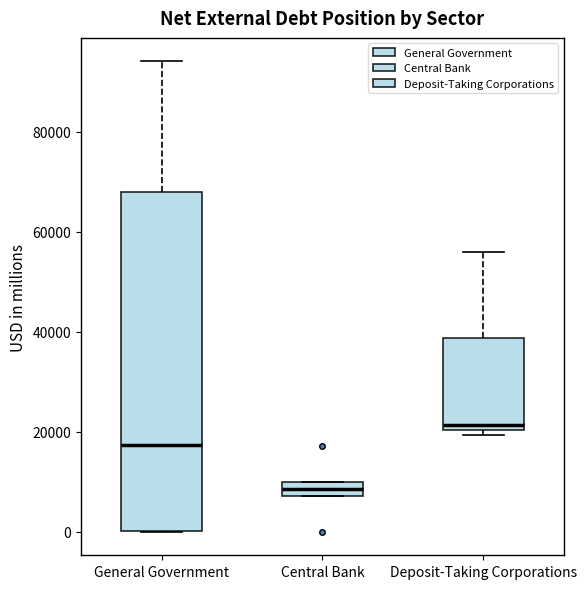

Where does the median line of the box for Deposit-Taking Corporations sit on the y-axis? The values are not printed on the chart, so give them approximately, as read against the axis.

22000